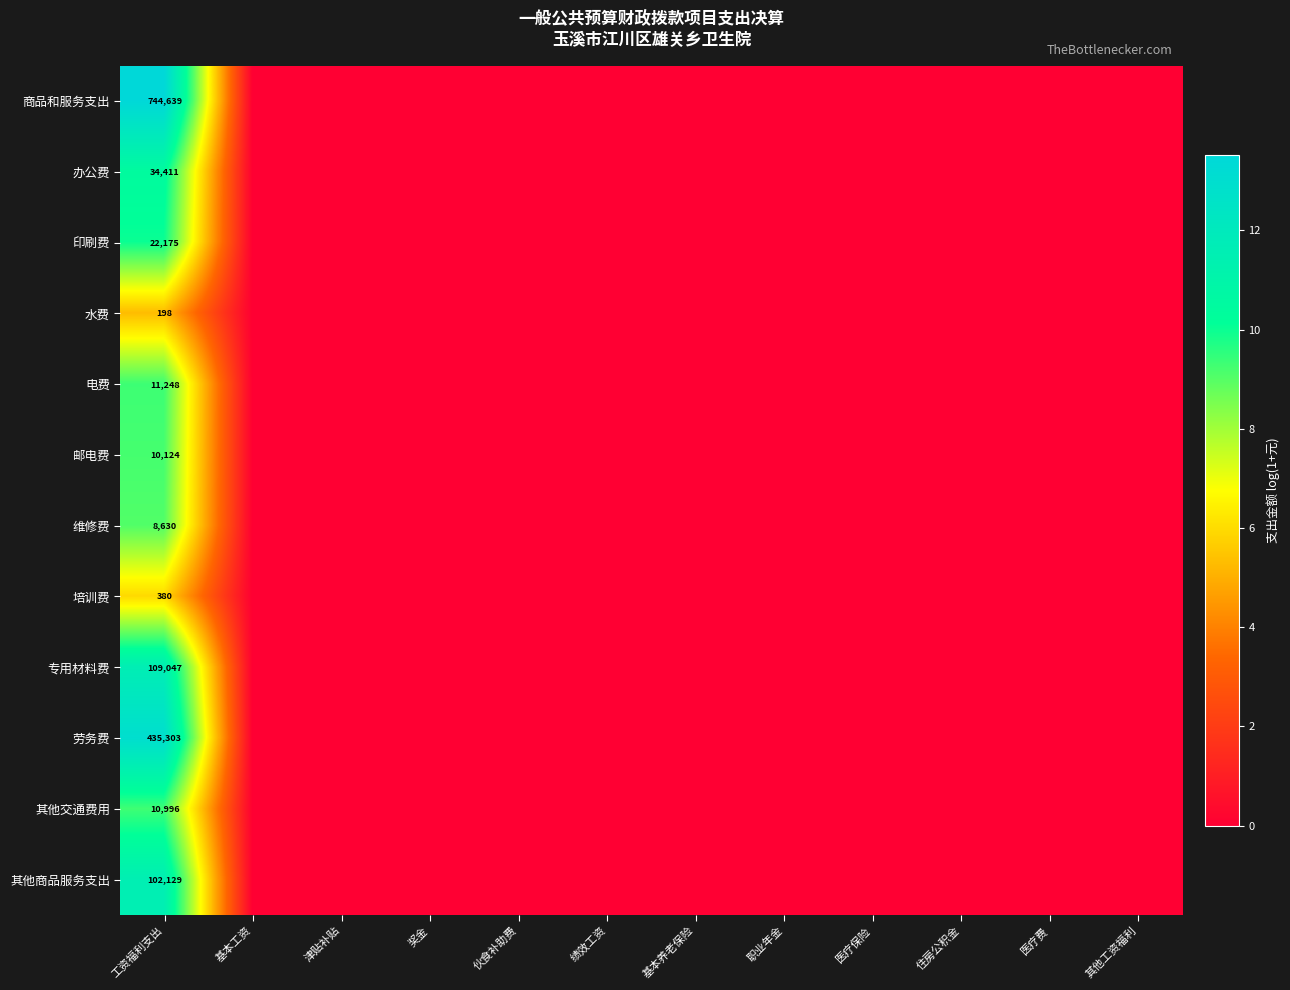

The value of 邮电费 at 工资福利支出 is 10124. True or false?

True